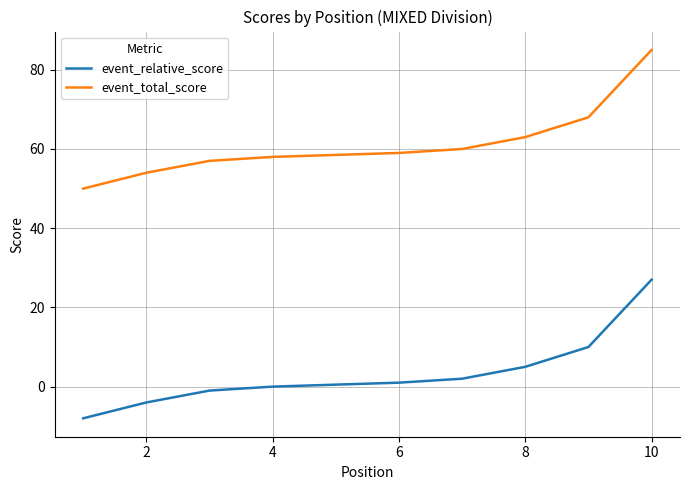

Which series has the largest total across all categories?

event_total_score